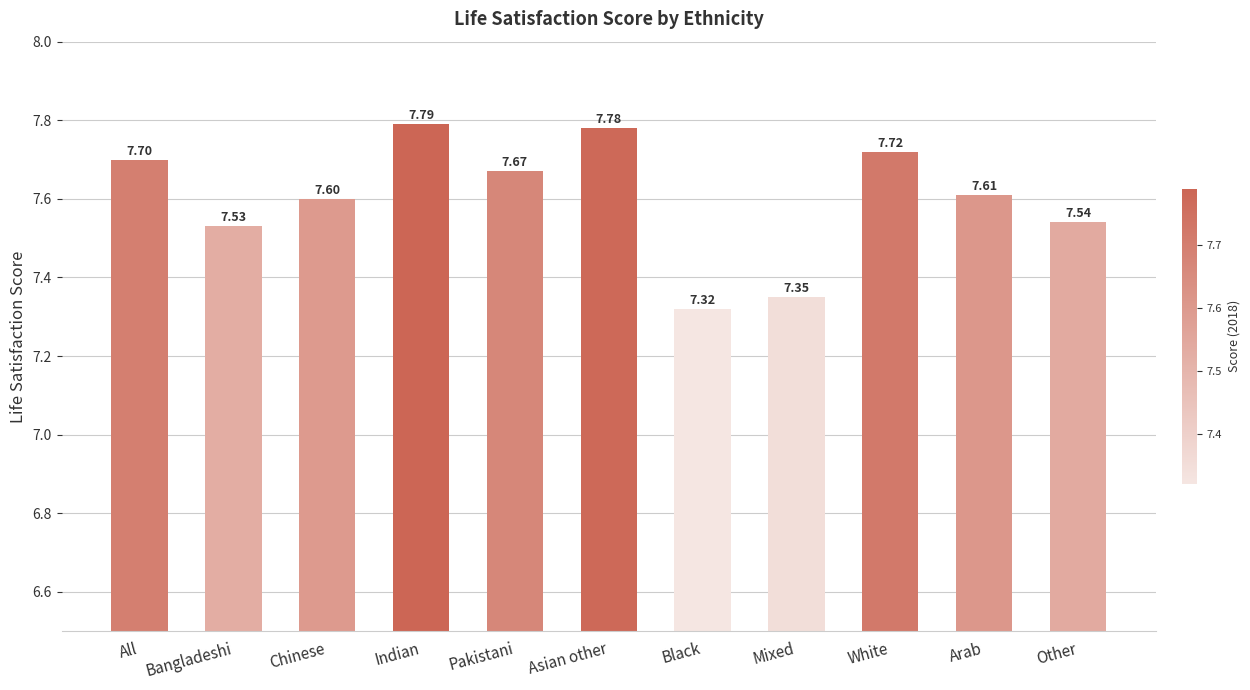

What is the difference between the maximum and second lowest values?

0.4